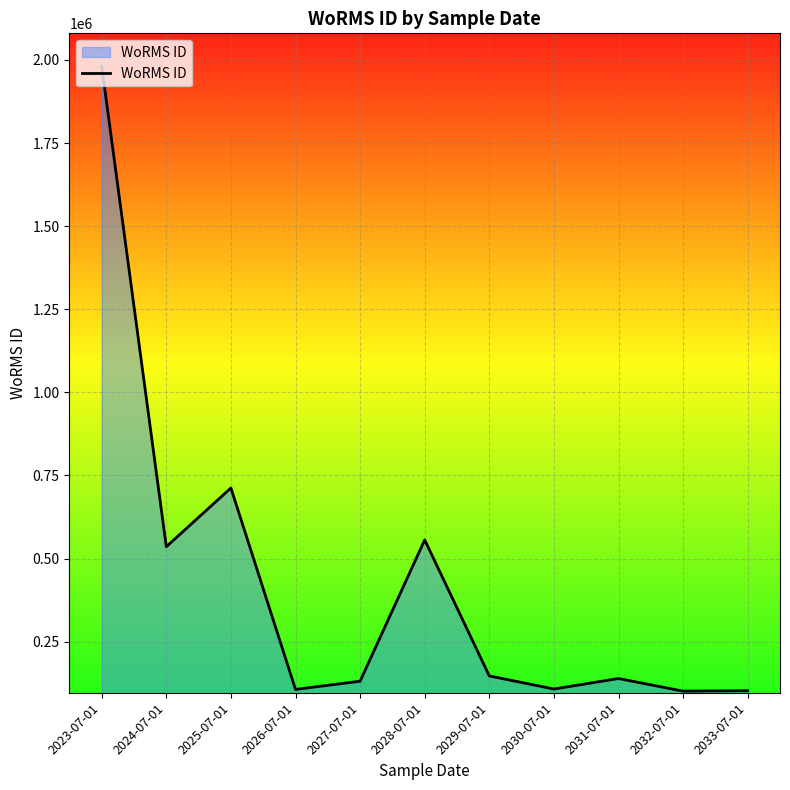

What is the minimum value shown in the chart?

100986